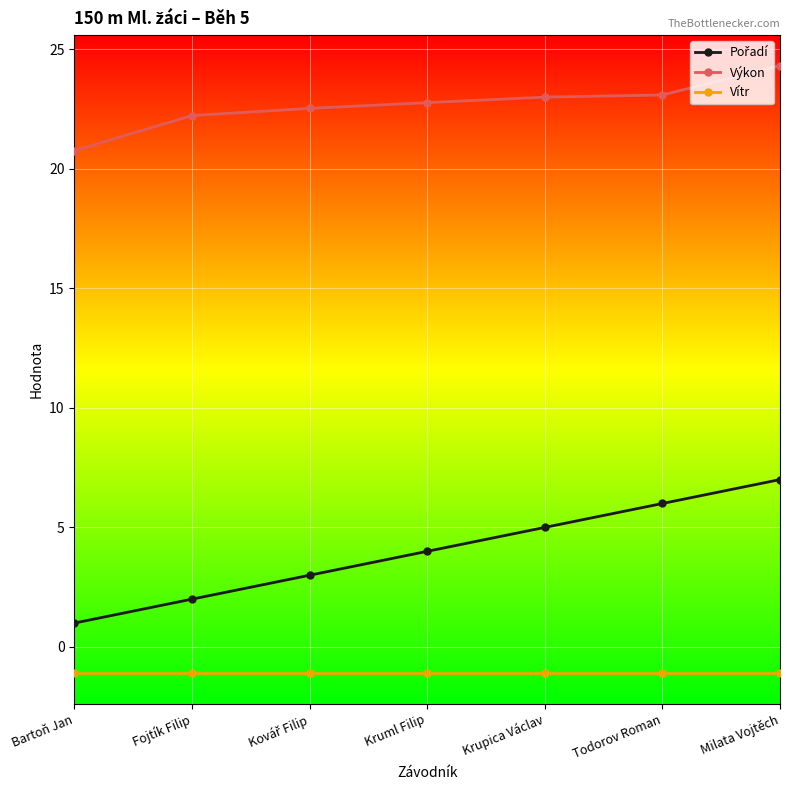

What is the sum of all Vítr values?

-7.7